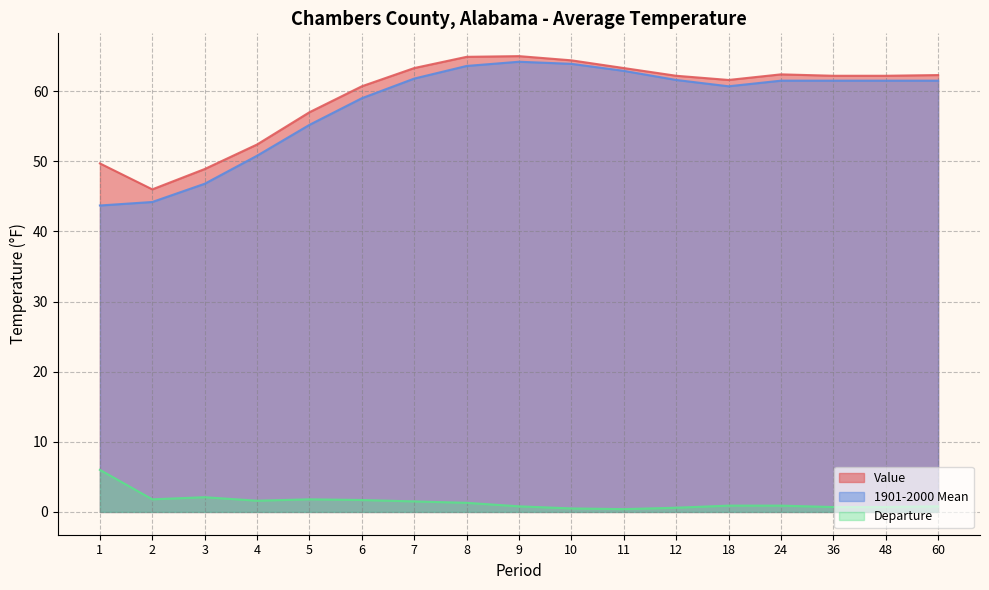

Reading right to left, transcribe all the data shown in this chart.

Value: 60=62.3	48=62.2	36=62.2	24=62.4	18=61.6	12=62.2	11=63.3	10=64.4	9=65.0	8=64.9	7=63.3	6=60.7	5=57.0	4=52.4	3=48.9	2=46.0	1=49.7
1901-2000 Mean: 60=61.5	48=61.5	36=61.5	24=61.5	18=60.7	12=61.6	11=62.9	10=63.9	9=64.2	8=63.6	7=61.8	6=59.0	5=55.2	4=50.8	3=46.8	2=44.2	1=43.7
Departure: 60=0.8	48=0.7	36=0.7	24=0.9	18=0.9	12=0.6	11=0.4	10=0.5	9=0.8	8=1.3	7=1.5	6=1.7	5=1.8	4=1.6	3=2.1	2=1.8	1=6.0